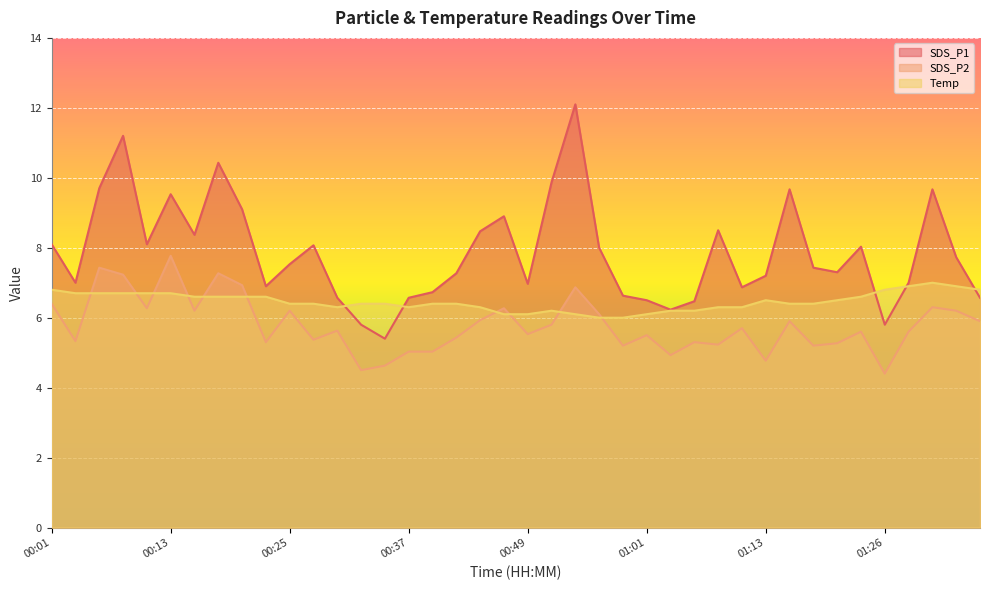

In SDS_P1, how many points are higher than both neighbors (excluding endpoints)?

10